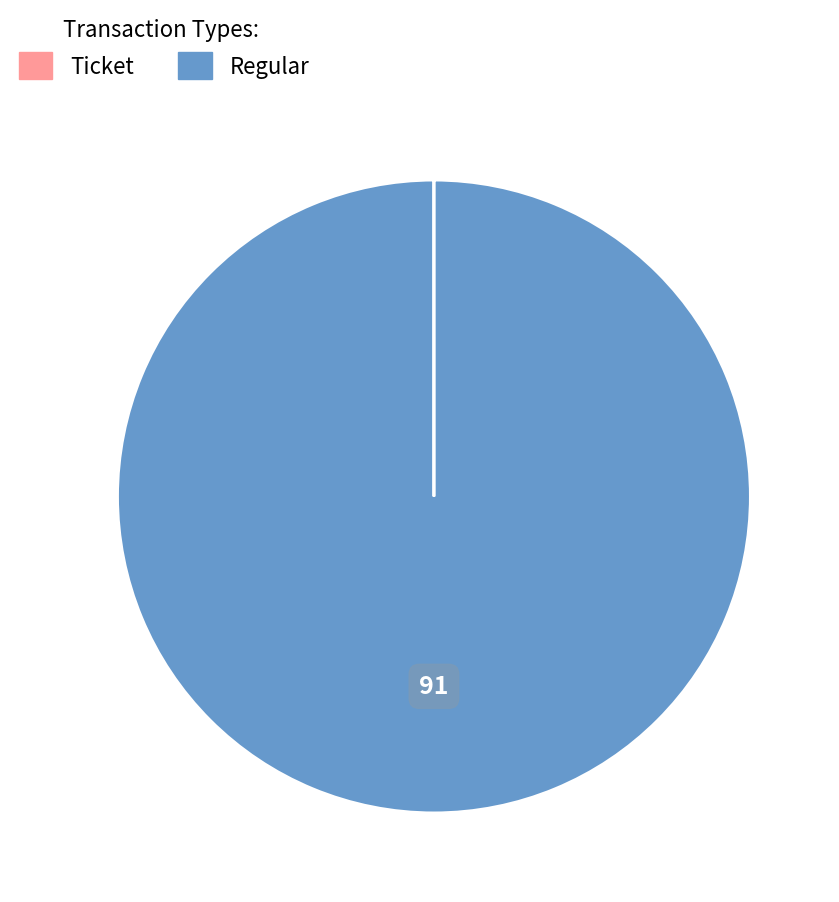

Is it true that Regular is 100% of the pie?

True